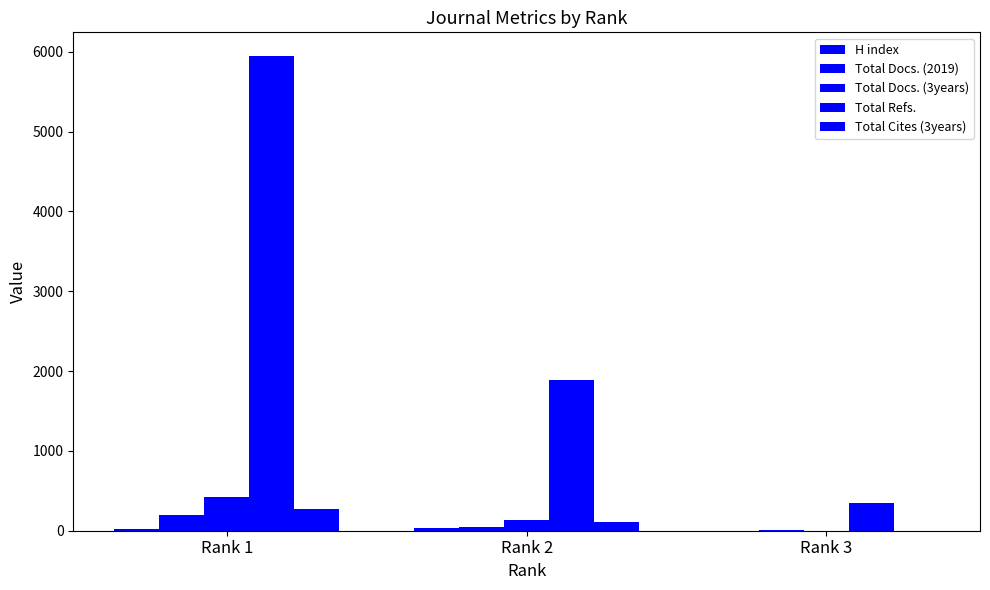

Reading left to right, extract all data points from this chart.

H index: Rank 1=19	Rank 2=35	Rank 3=2
Total Docs. (2019): Rank 1=193	Rank 2=41	Rank 3=13
Total Docs. (3years): Rank 1=422	Rank 2=136	Rank 3=0
Total Refs.: Rank 1=5945	Rank 2=1882	Rank 3=351
Total Cites (3years): Rank 1=276	Rank 2=105	Rank 3=0